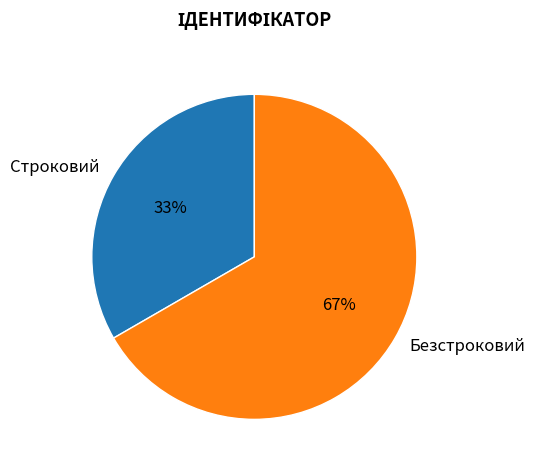

What is the largest slice in the pie chart?

Безстроковий